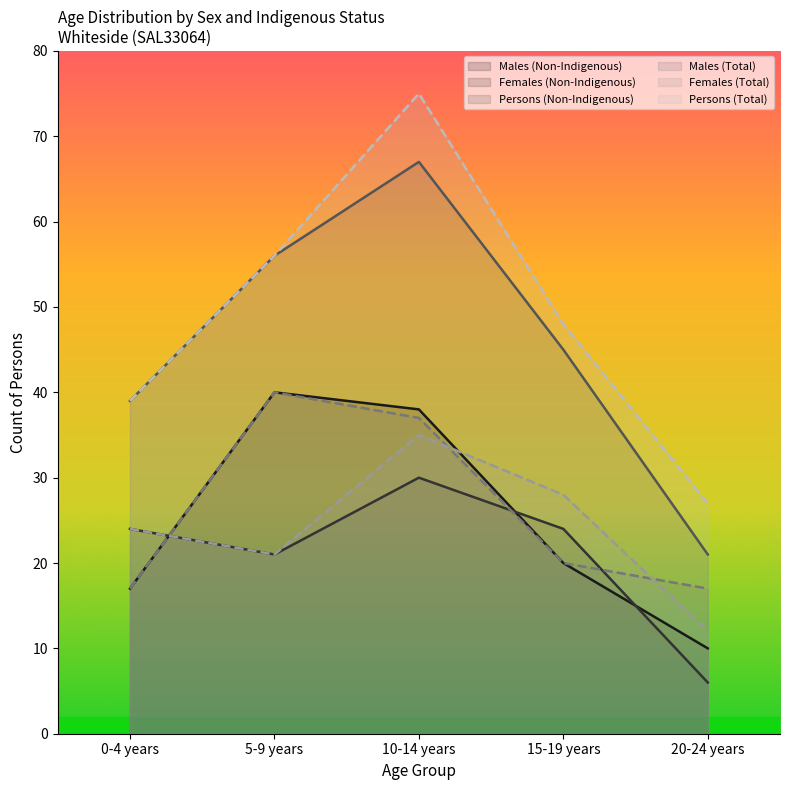

At which category is the sum across all series the highest?

10-14 years